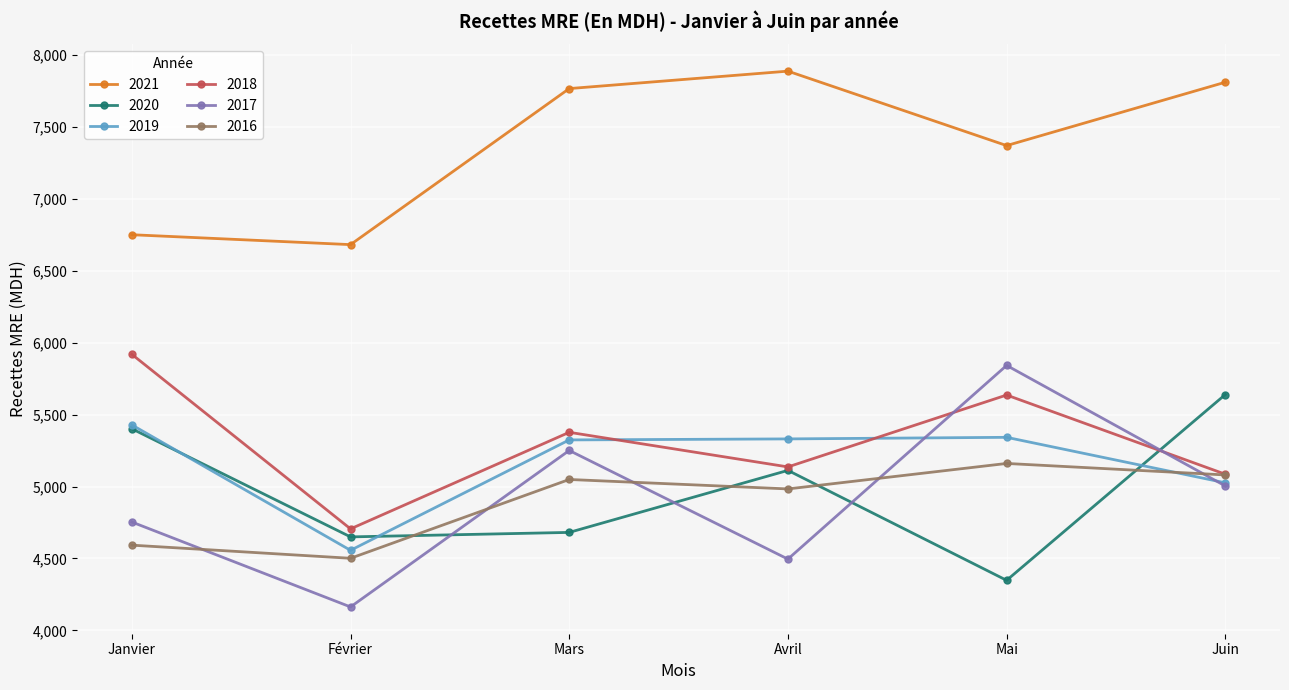

Where is the first local minimum for 2017?

Février